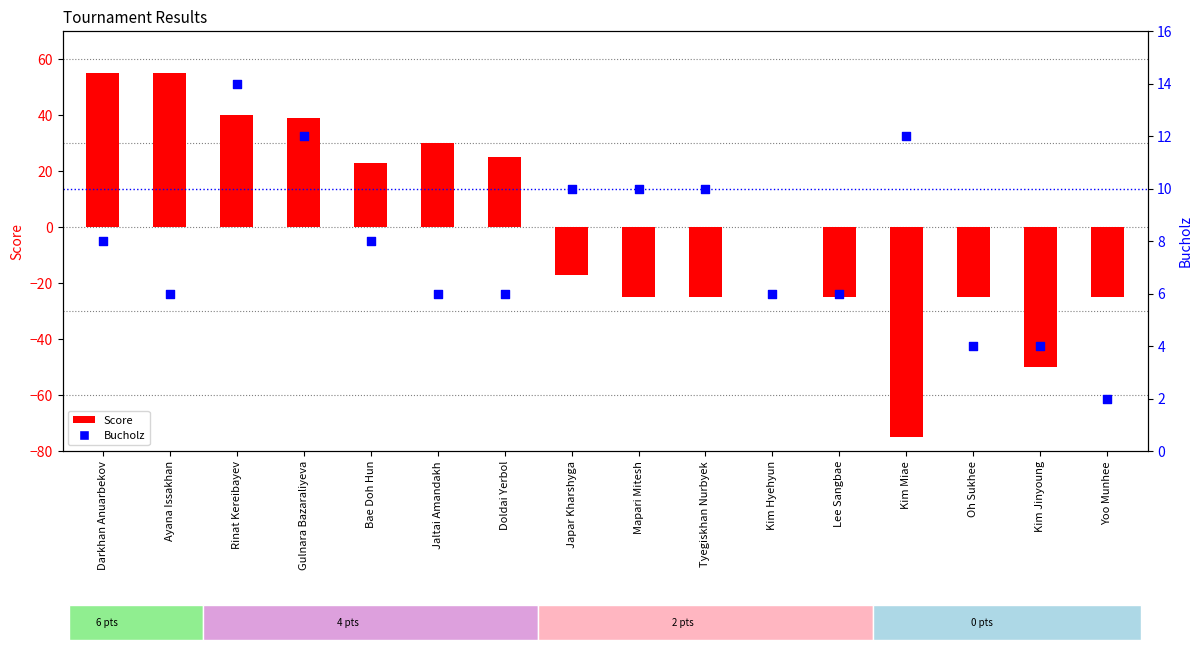

Which series has the widest spread of Y values?

Score